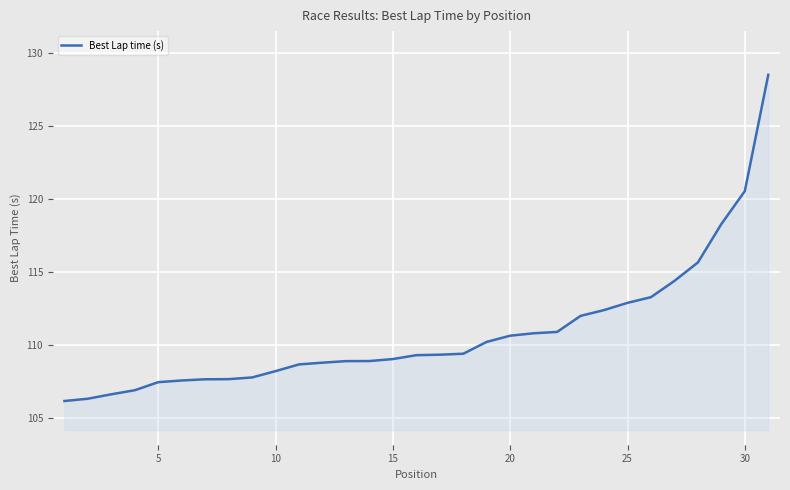

What is the difference between the maximum and minimum values?

22.4